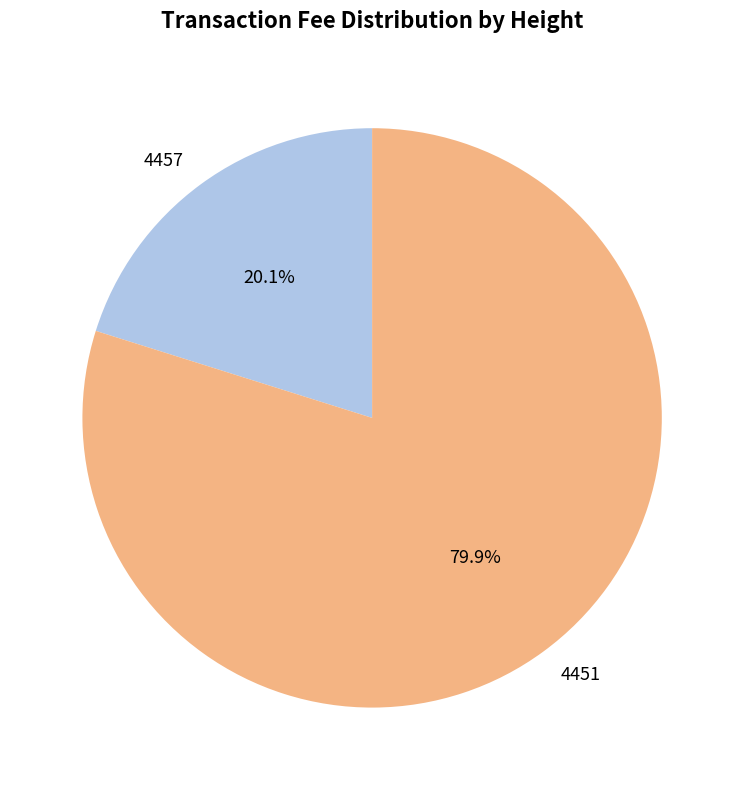

Which has a higher value, 4457 or 4451?

4451